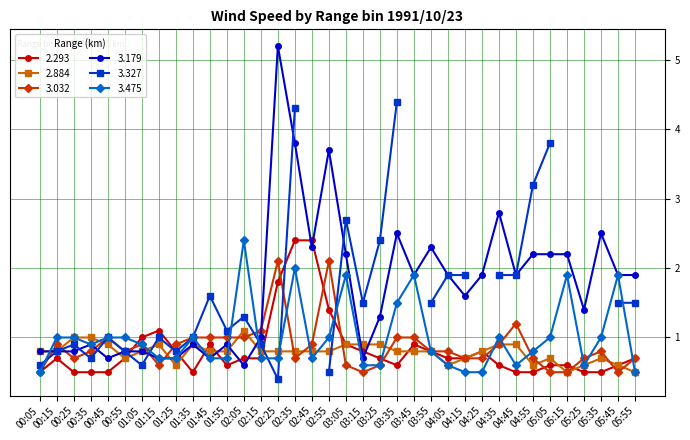

True or false: 2.884 has a value of 0.6 at 01:15.

False